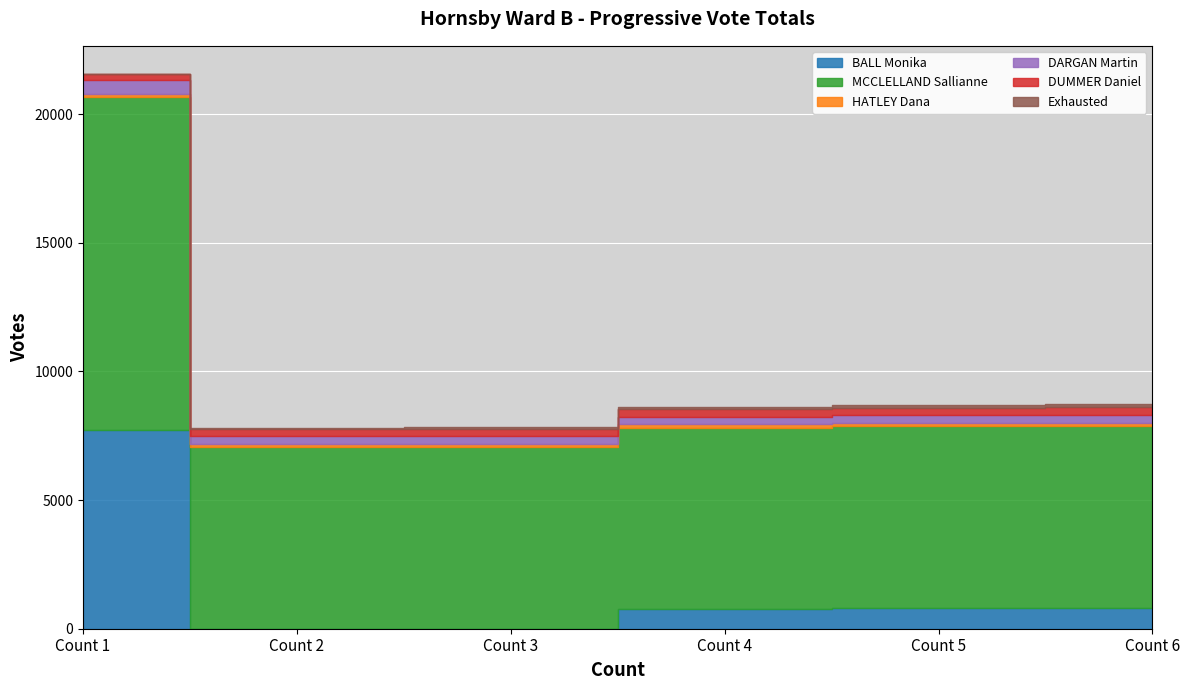

Between Count 6 and Count 1, which is larger?

Count 1